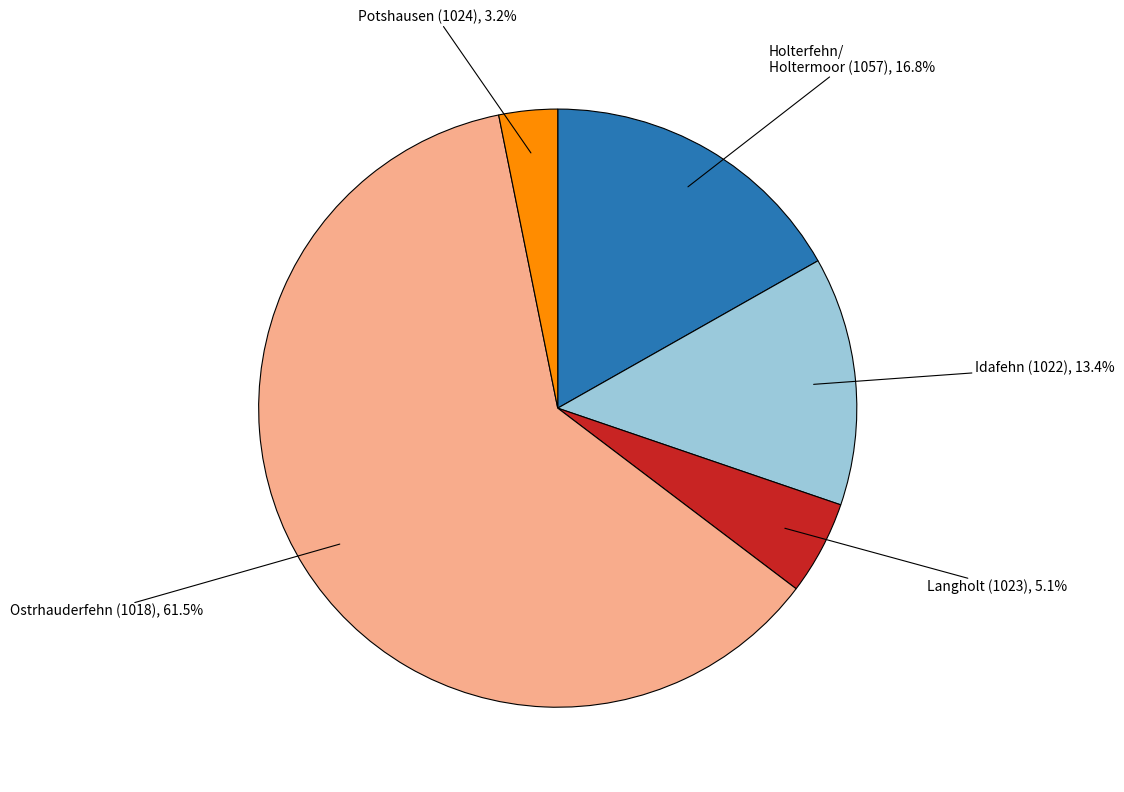

Is there a majority slice in this chart?

Yes